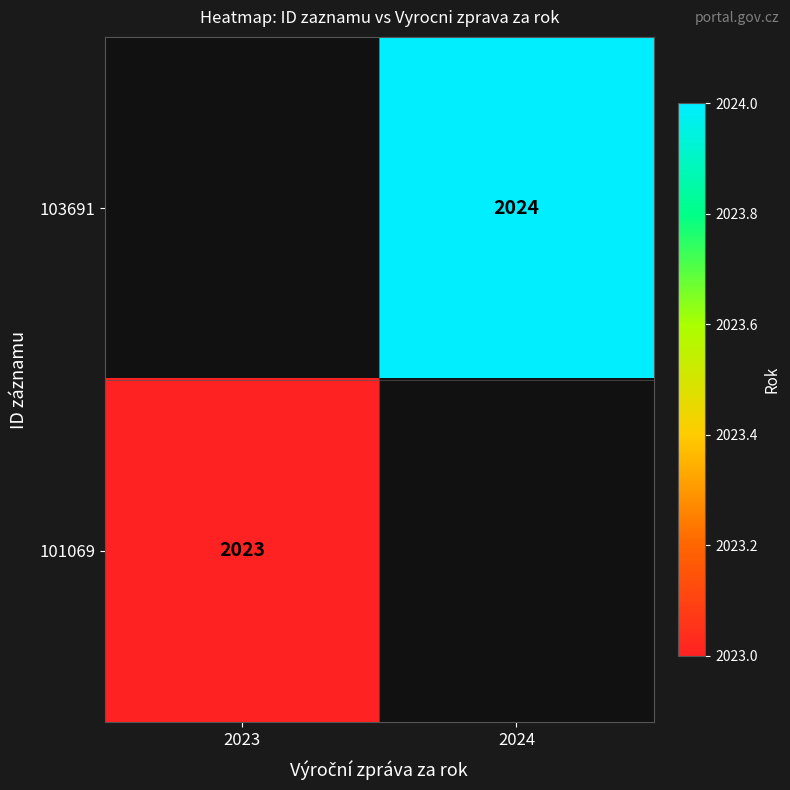

True or false: 103691 has a value of 2024 at 2024.

True